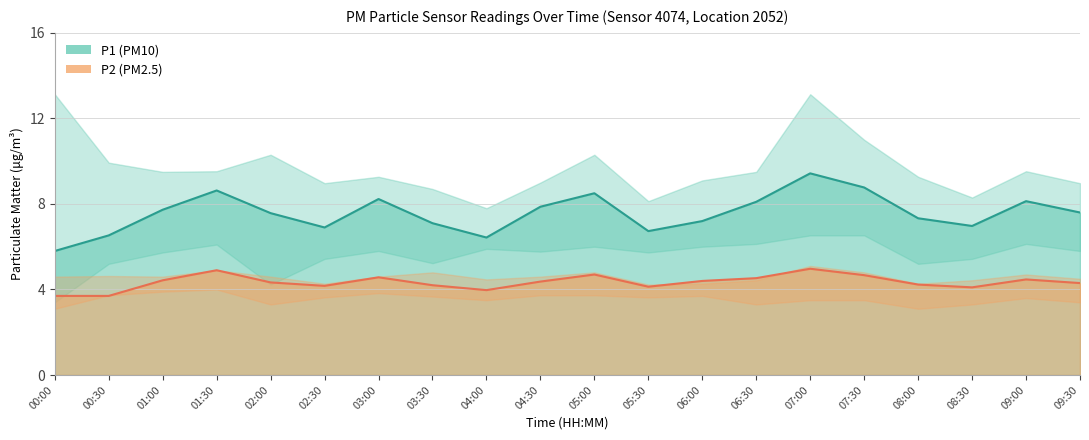

What is the lowest value of the P2 series?

3.7